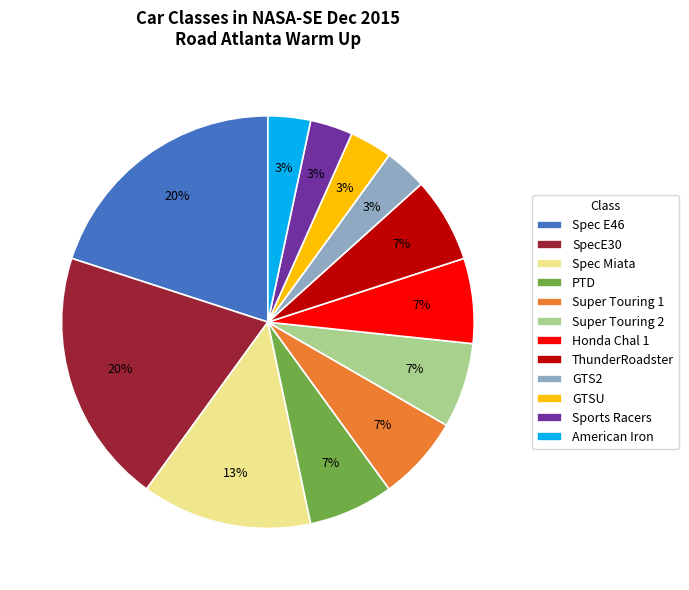

Approximately how many times larger is the value at Super Touring 1 compared to Honda Chal 1?

1.0